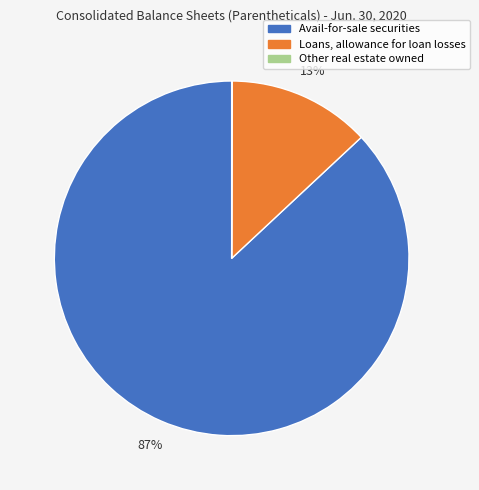

Is there any slice that represents more than half of the pie?

Yes